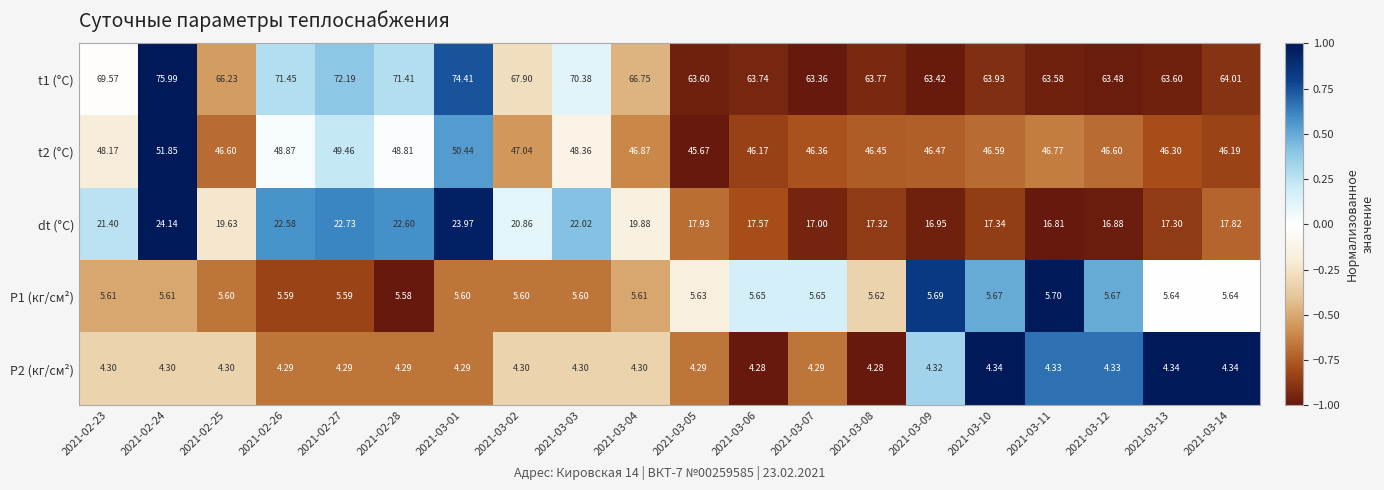

How many distinct data groups are displayed?

5